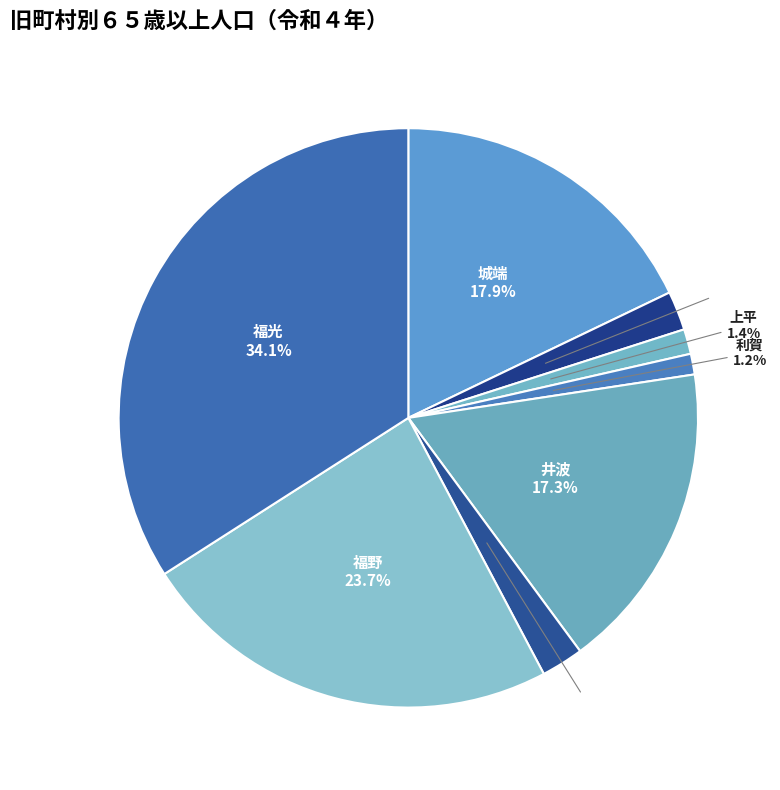

How many segments does this pie chart have?

8